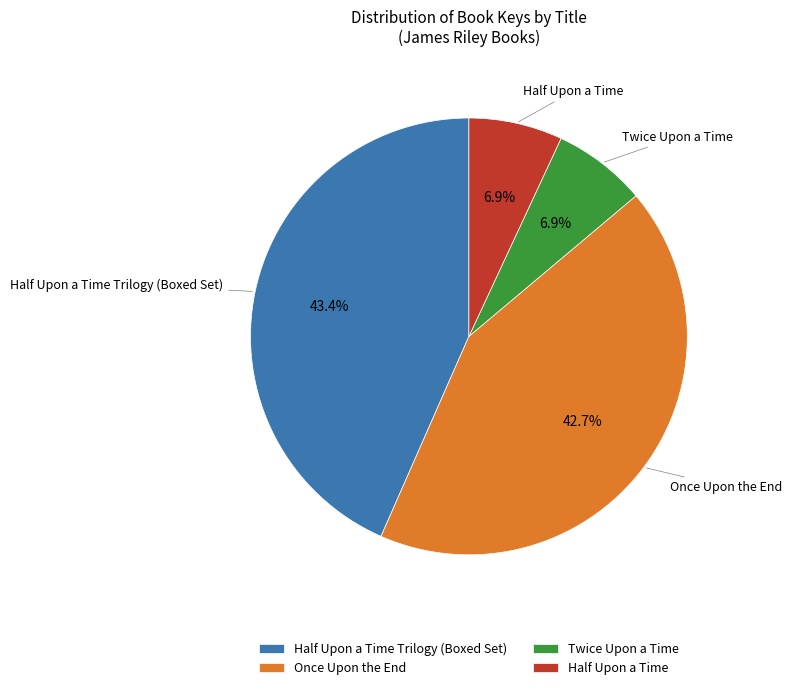

What percentage is the Half Upon a Time slice, to the nearest percent?

7%